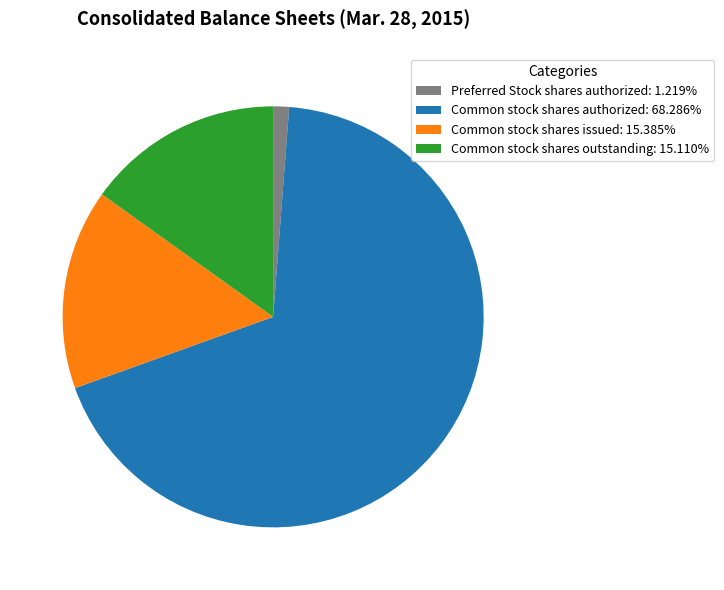

Is there a majority slice in this chart?

Yes